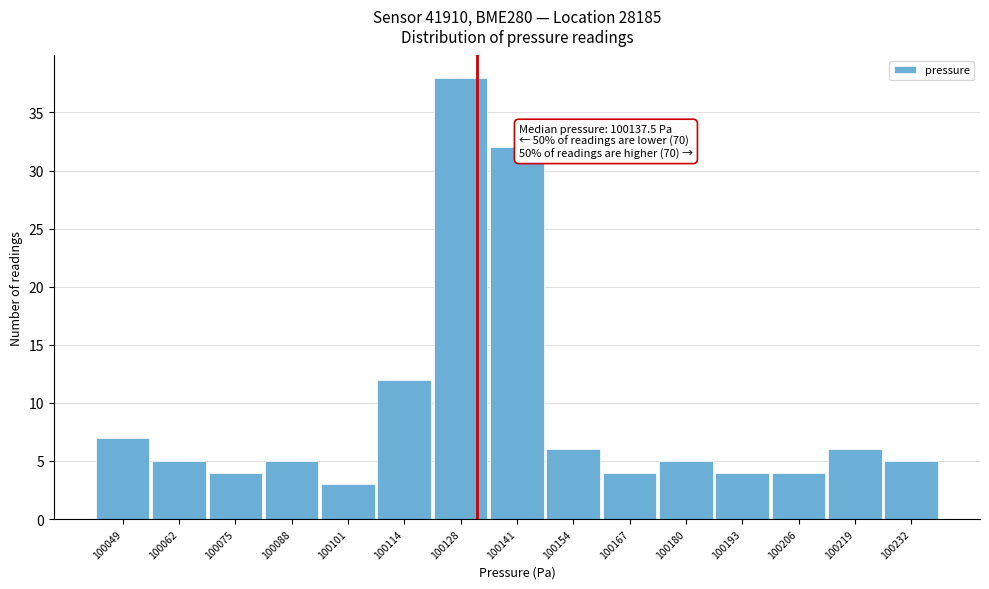

Reading left to right, what are all the values shown in this chart?

7	5	4	5	3	12	38	32	6	4	5	4	4	6	5